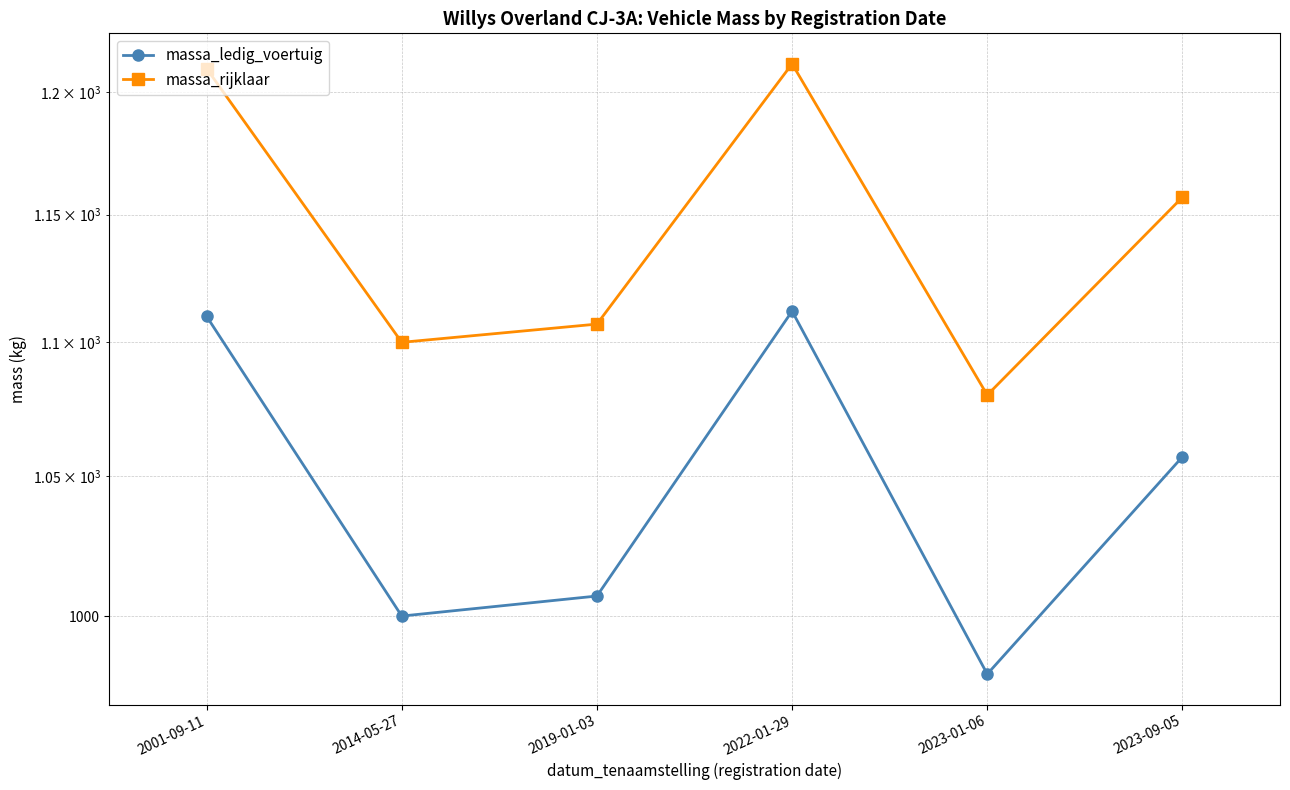

Reading left to right, transcribe all the data shown in this chart.

massa_ledig_voertuig: 2001-09-11=1110	2014-05-27=1000	2019-01-03=1007	2022-01-29=1112	2023-01-06=980	2023-09-05=1057
massa_rijklaar: 2001-09-11=1210	2014-05-27=1100	2019-01-03=1107	2022-01-29=1212	2023-01-06=1080	2023-09-05=1157